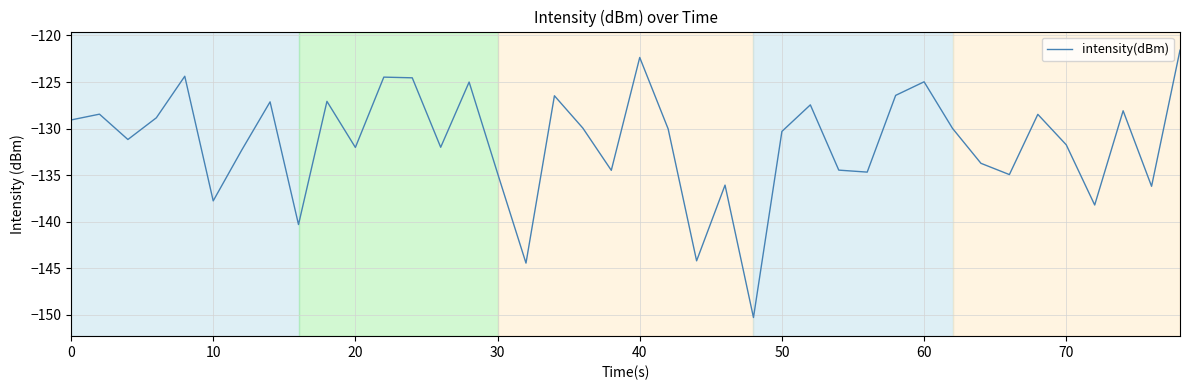

What is the smallest value displayed?

-150.3